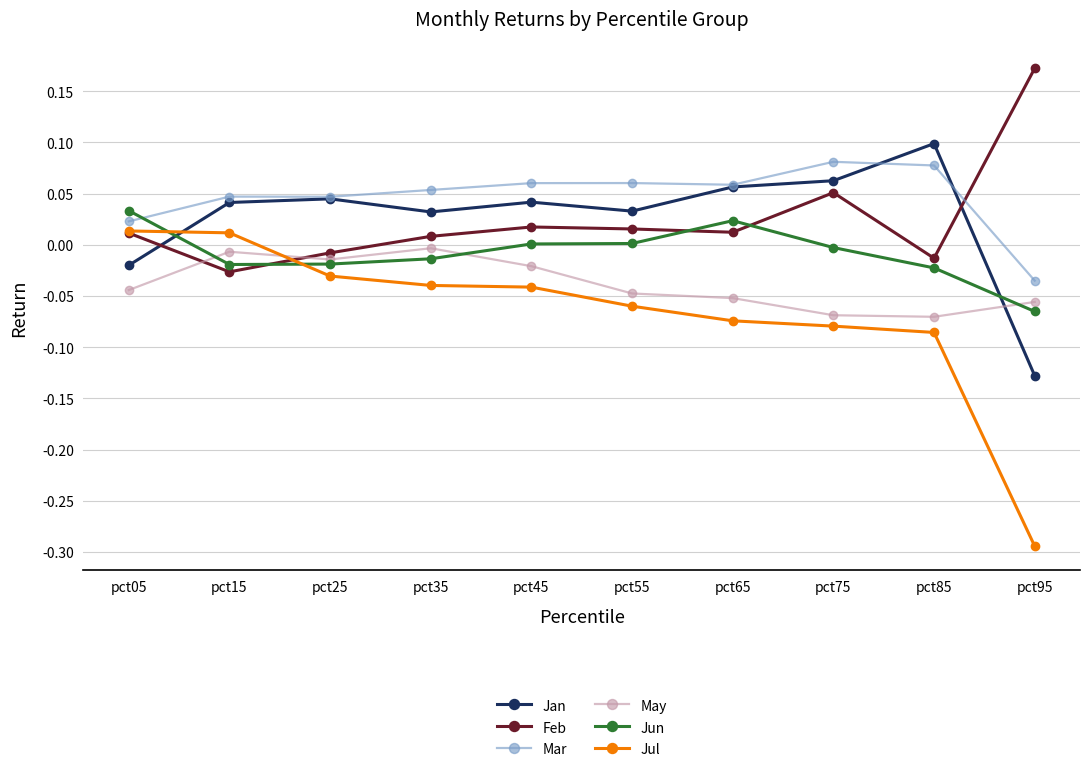

Does the chart display data point markers on the line(s)?

Yes